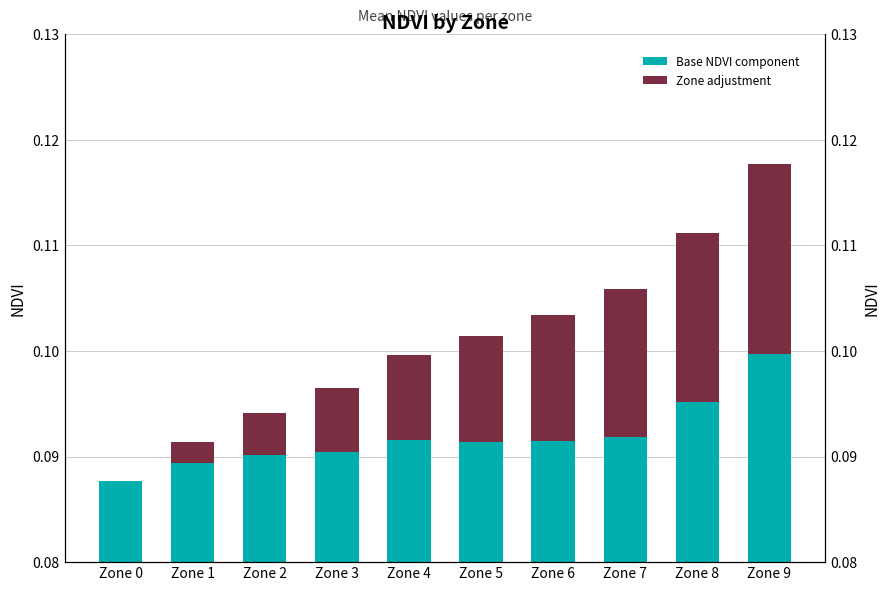

Is the value of Zone adjustment at Zone 3 greater than the value of Base NDVI component at Zone 2?

No